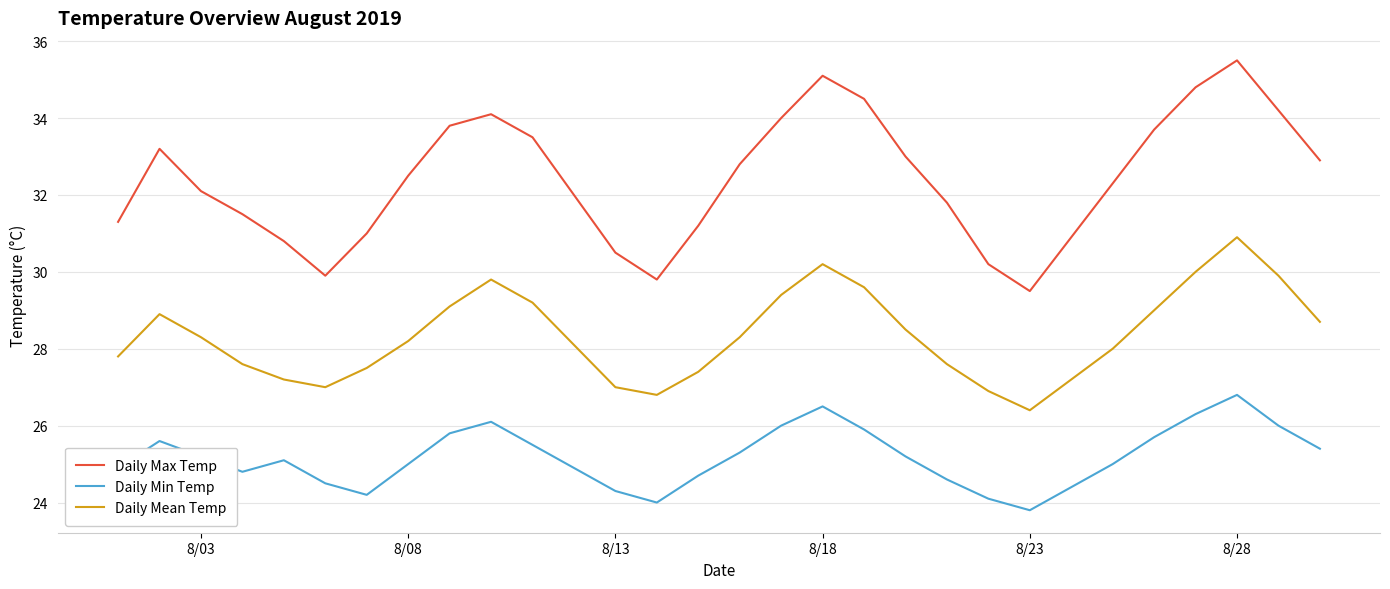

What is the highest value of the Daily Max Temp series?

35.5